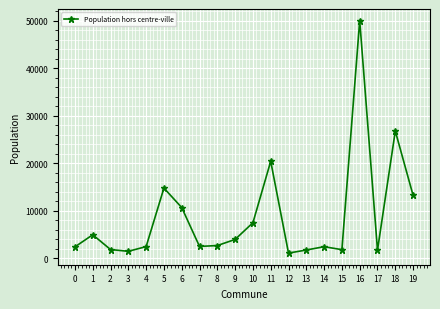

What is the value of the 6th point from the left?

14788.5